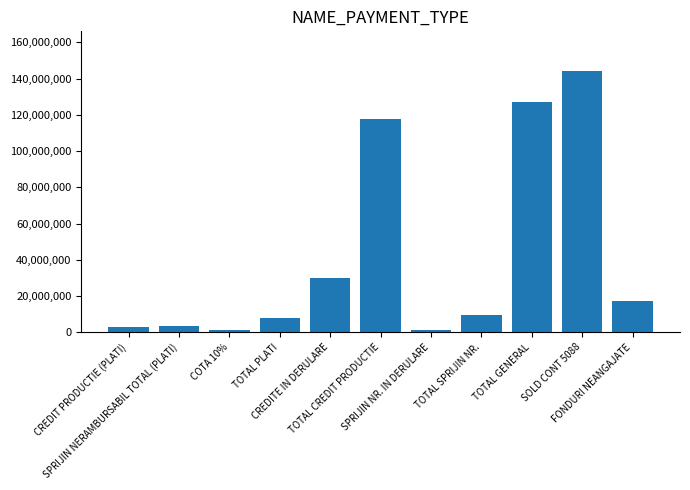

Approximately how many times larger is the value at TOTAL SPRIJIN NR. compared to CREDIT PRODUCTIE (PLATI)?

3.2